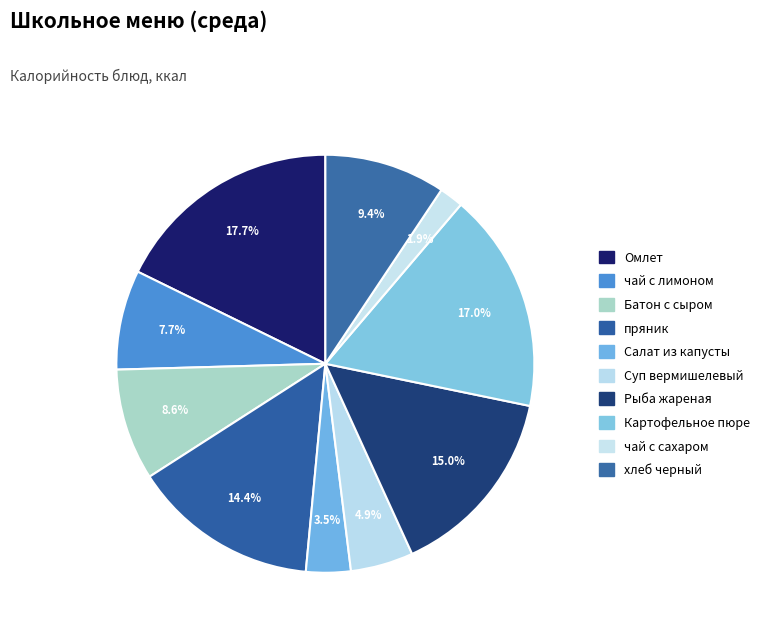

True or false: Салат из капусты accounts for 15% of the total.

False